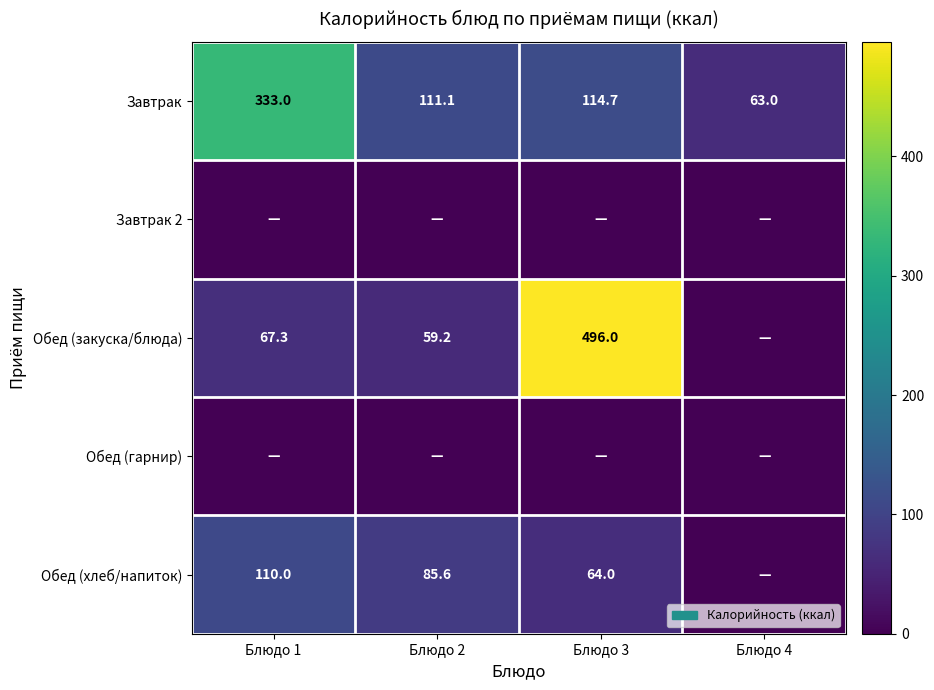

What is the greatest value displayed?

496.0